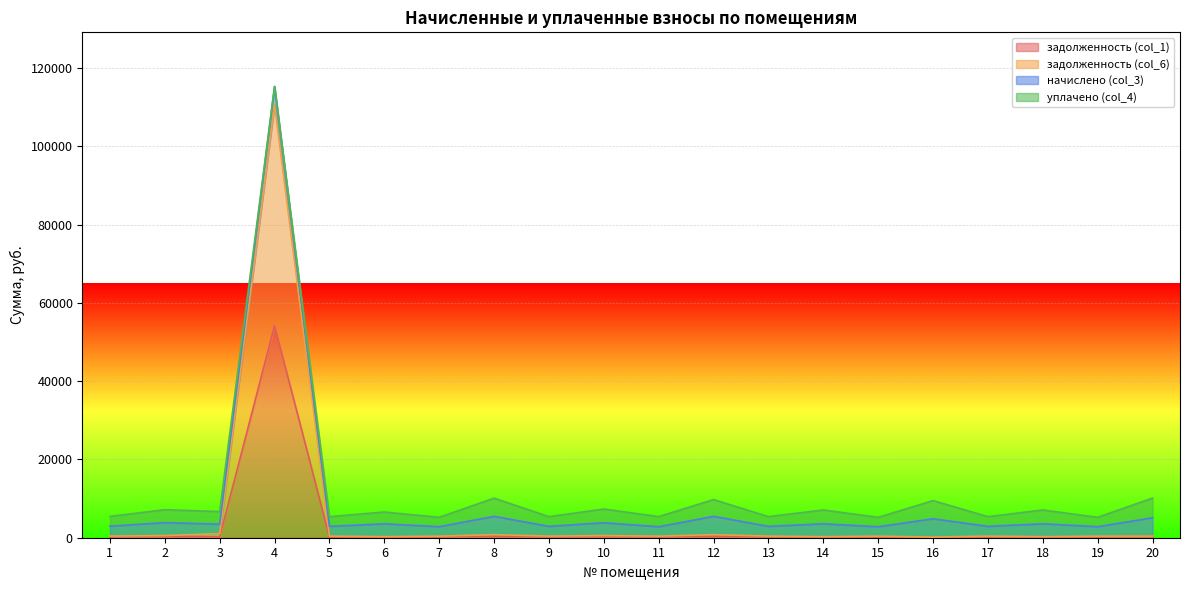

At which category is the sum across all series the highest?

4